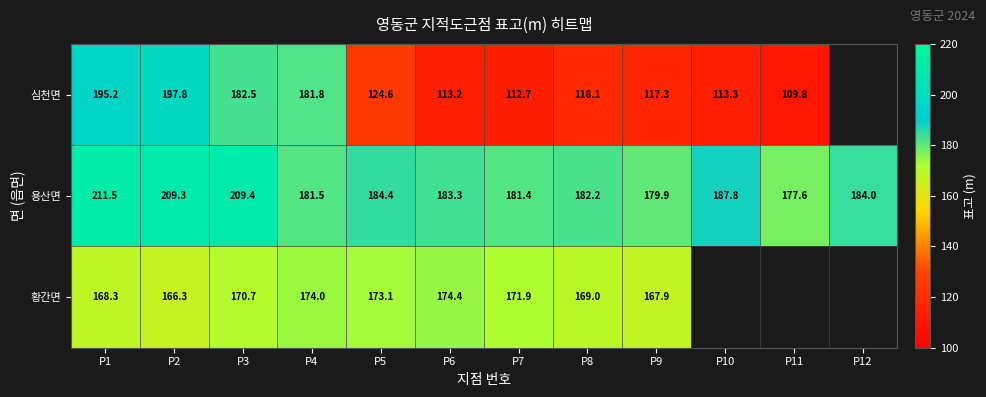

What is the smallest value displayed?

109.8